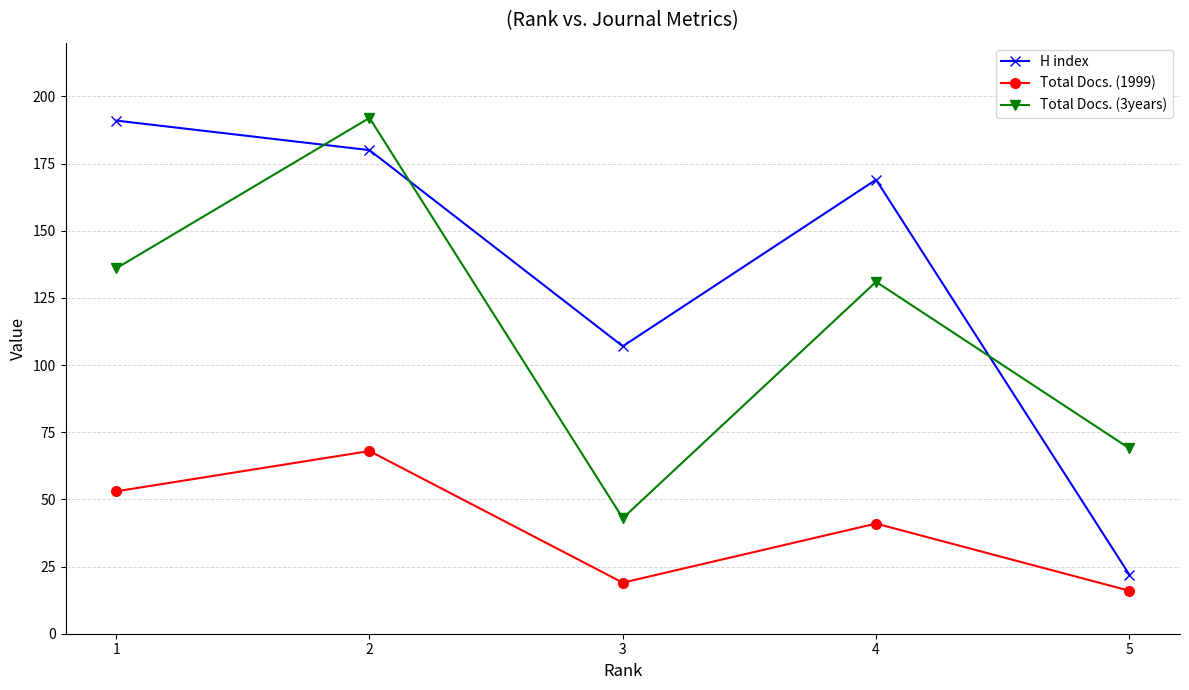

What is the difference between the highest and lowest values at 1?

138